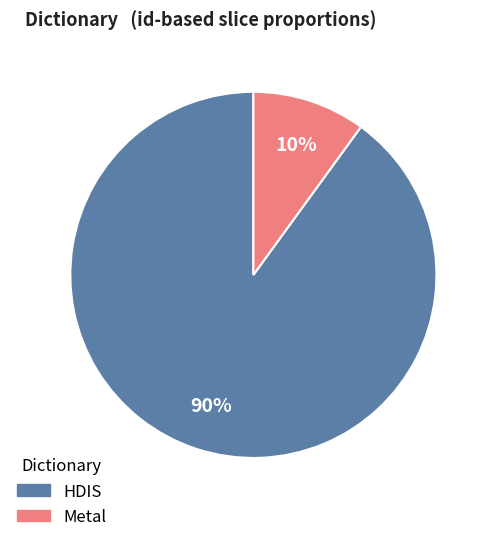

Is there a majority slice in this chart?

Yes